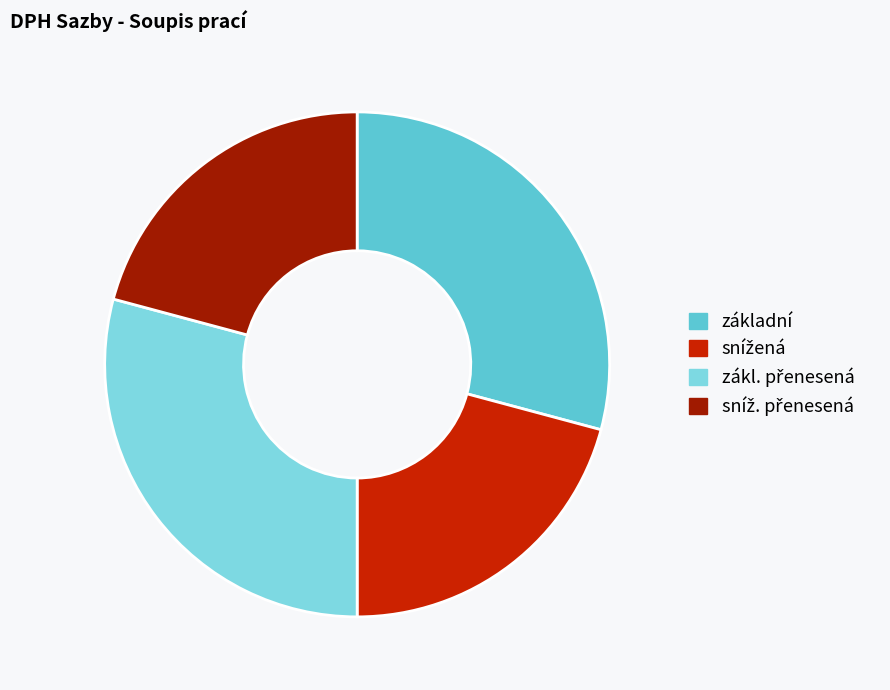

Is it true that základní is 19% of the pie?

False